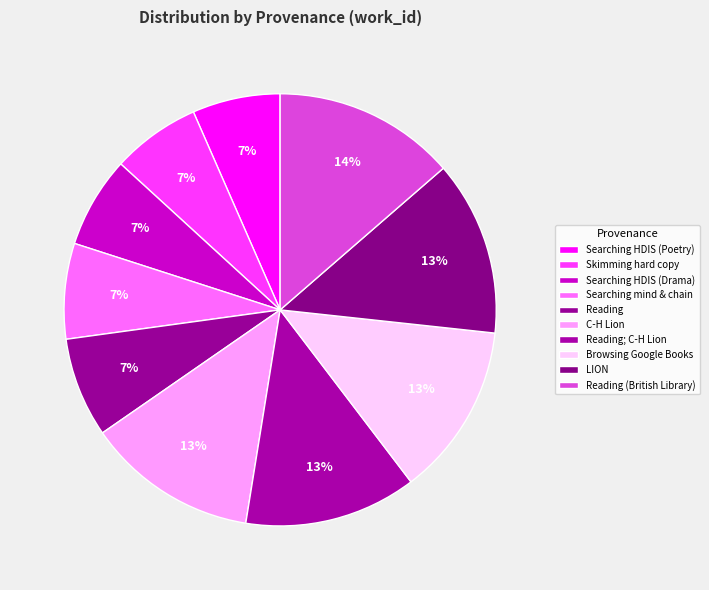

How many segments does this pie chart have?

10